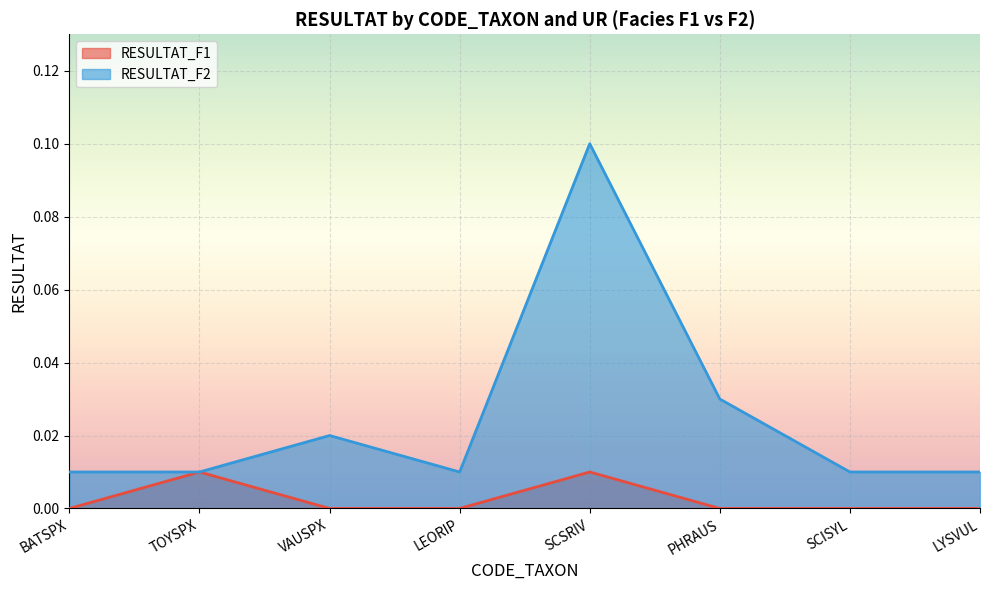

Which series has the largest total across all categories?

RESULTAT_F2